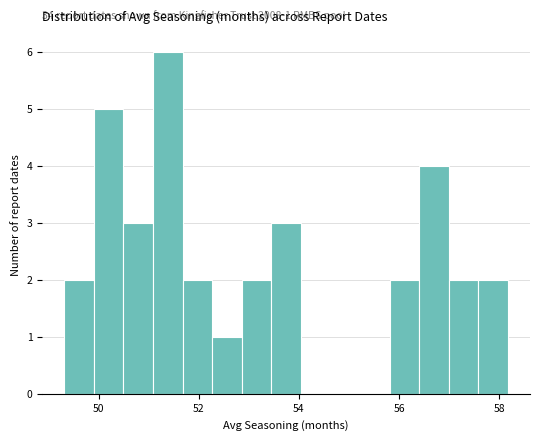

Read against the x-axis, roughly where is the centre of the tallest bar?

51.4